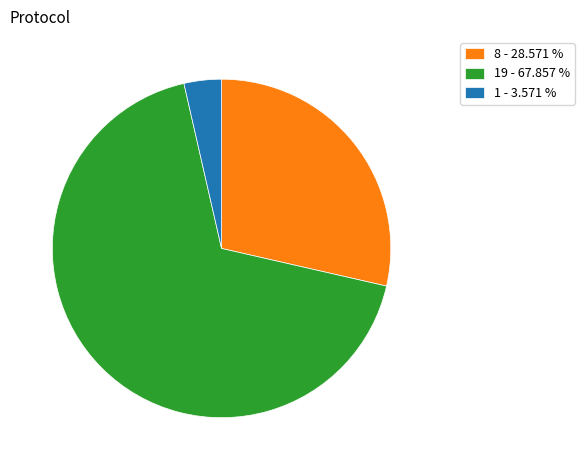

Which has a higher value, 19 - 67.857 % or 8 - 28.571 %?

19 - 67.857 %